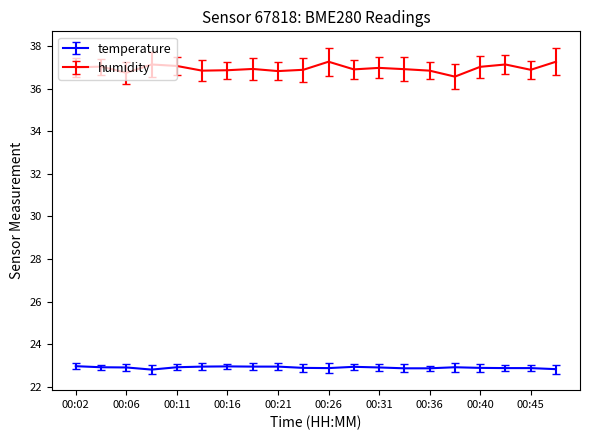

Rank the series by their maximum value, from highest to lowest.

humidity, temperature